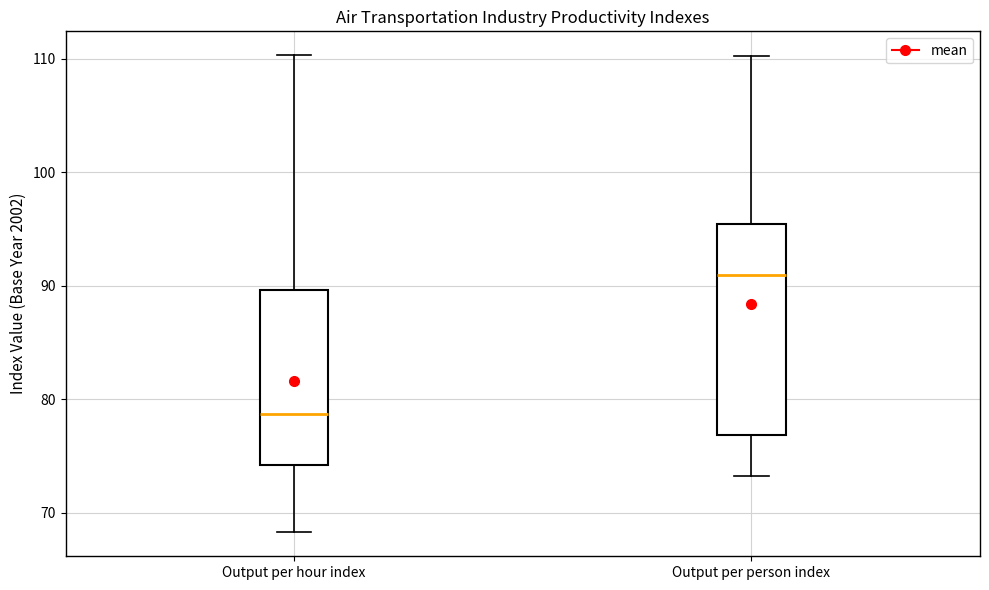

Reading left to right, transcribe this box plot: for each box, give where its median line is, the range the box spans, and where its two whiskers end, as read against the y-axis. The values are not printed on the chart, so give them approximately, as read against the axis.

Output per hour index: median 79, box 74 to 90, whiskers 68 to 110
Output per person index: median 91, box 77 to 95, whiskers 73 to 110